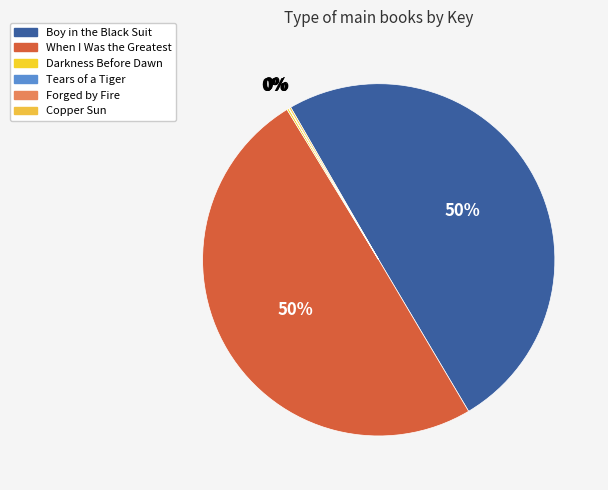

Combined, do Tears of a Tiger and When I Was the Greatest account for over 50%?

No